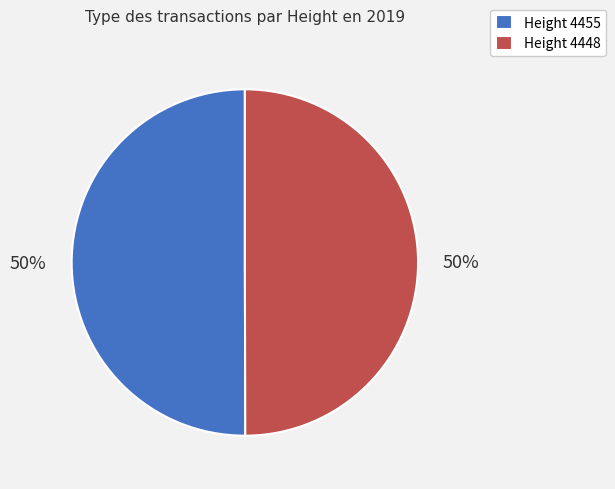

Approximately how many times larger is the value at Height 4448 compared to Height 4455?

1.0